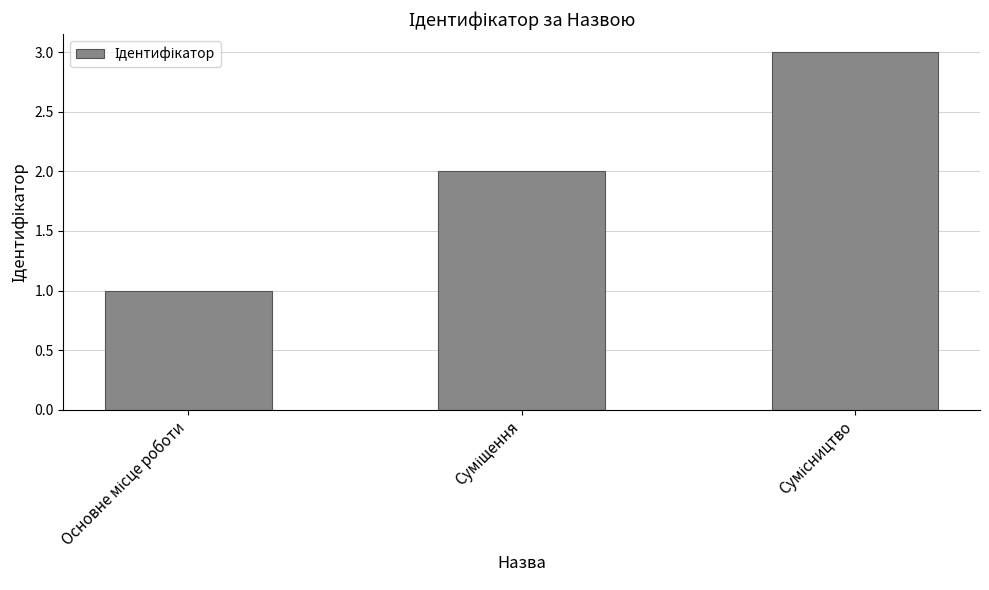

What is the maximum value shown in the chart?

3